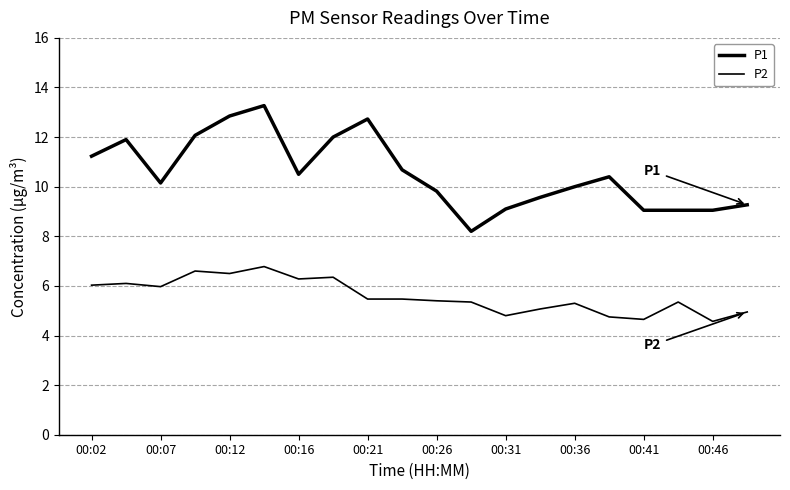

Does the chart have visible grid lines?

Yes